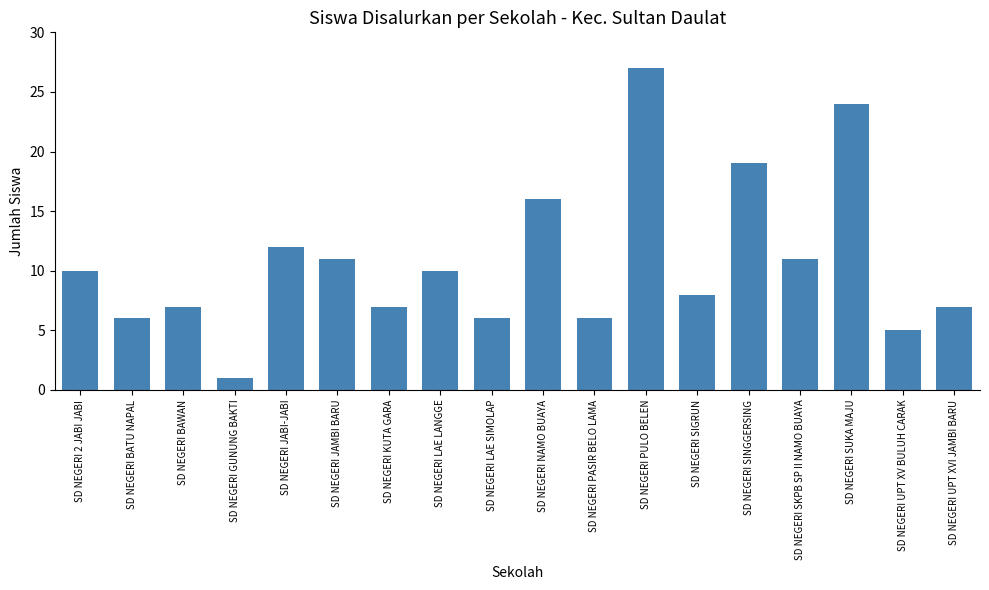

Reading right to left, transcribe all the data shown in this chart.

SD NEGERI UPT XVI JAMBI BARU=7	SD NEGERI UPT XV BULUH CARAK=5	SD NEGERI SUKA MAJU=24	SD NEGERI SKPB SP II NAMO BUAYA=11	SD NEGERI SINGGERSING=19	SD NEGERI SIGRUN=8	SD NEGERI PULO BELEN=27	SD NEGERI PASIR BELO LAMA=6	SD NEGERI NAMO BUAYA=16	SD NEGERI LAE SIMOLAP=6	SD NEGERI LAE LANGGE=10	SD NEGERI KUTA GARA=7	SD NEGERI JAMBI BARU=11	SD NEGERI JABI-JABI=12	SD NEGERI GUNUNG BAKTI=1	SD NEGERI BAWAN=7	SD NEGERI BATU NAPAL=6	SD NEGERI 2 JABI JABI=10